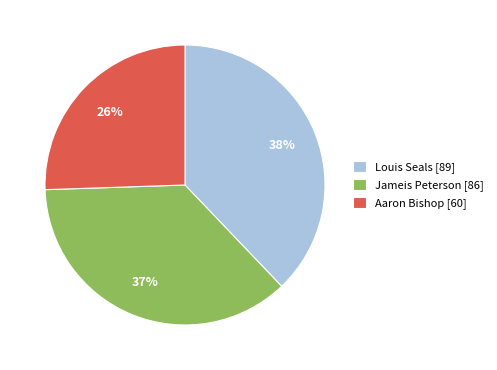

How many segments does this pie chart have?

3